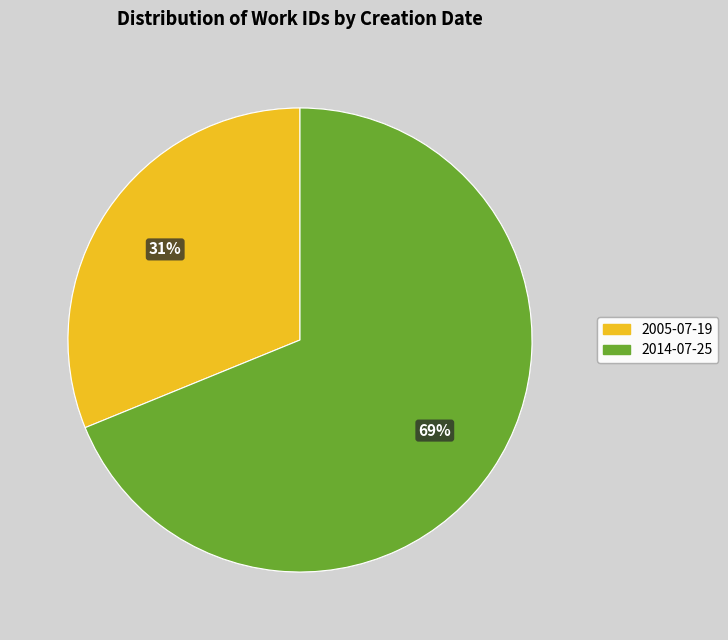

Combined, do 2014-07-25 and 2005-07-19 account for over 50%?

Yes